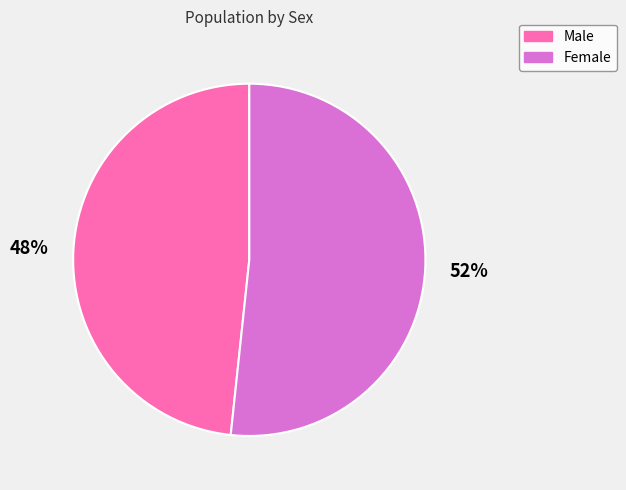

To the nearest percent, what portion does Female represent?

52%